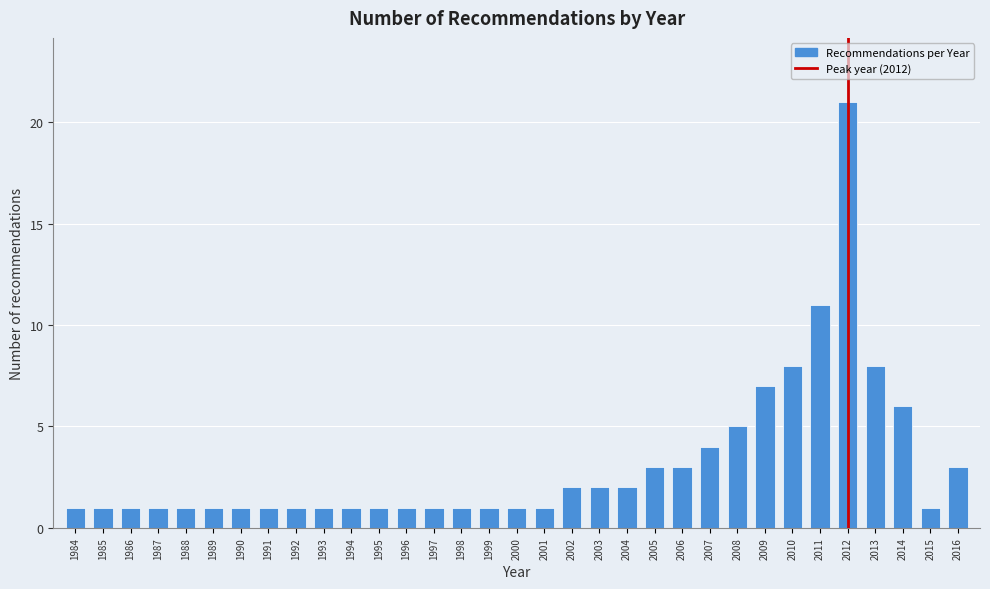

What is the sum of all values?

104